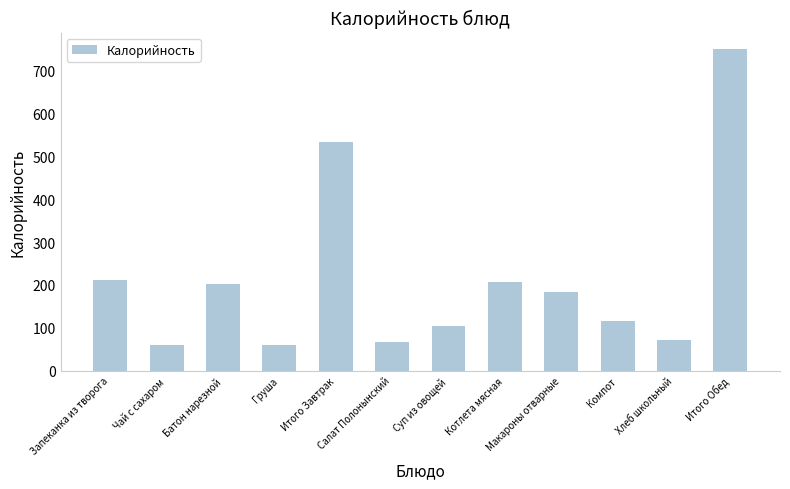

What value does the data have at Батон нарезной?

202